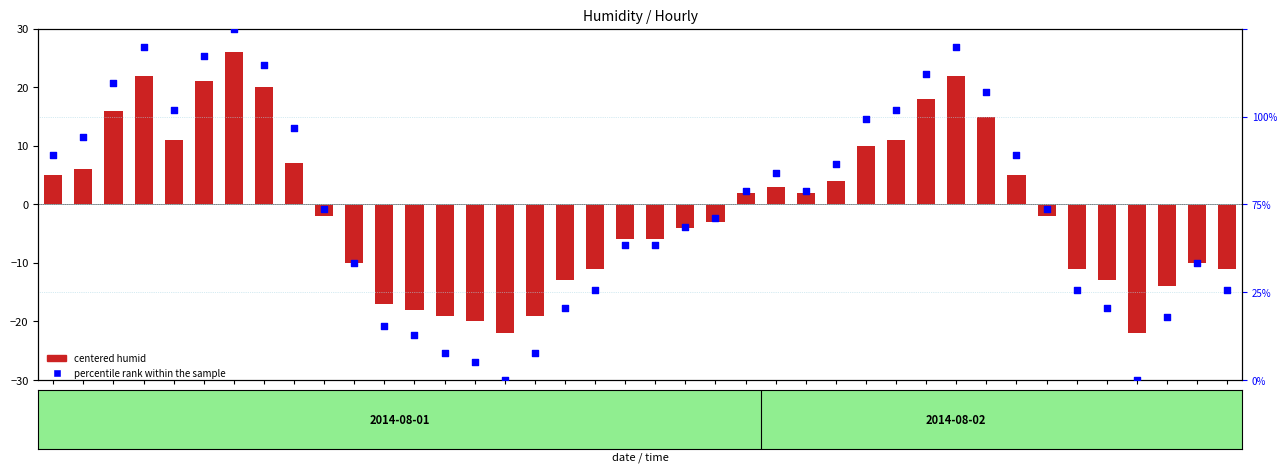

Which series has the widest spread of Y values?

percentile rank within the sample